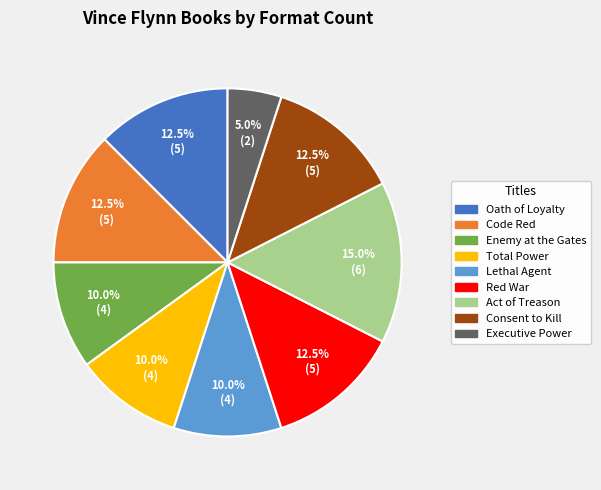

Does any single category account for the majority?

No